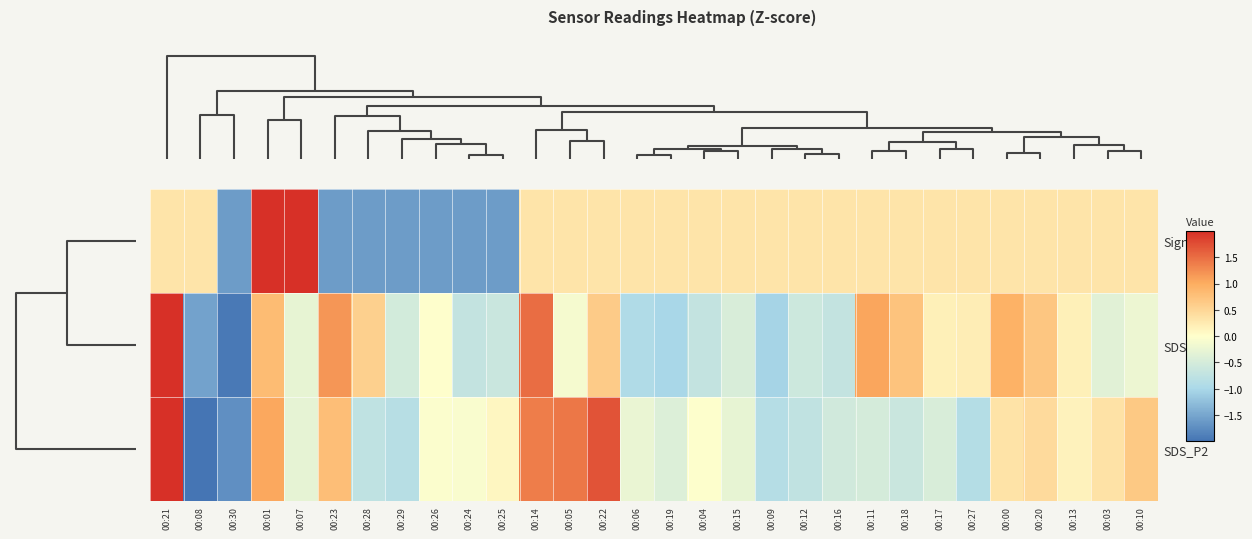

Reading left to right, list all the values displayed in this chart.

Signal: 00:21=0.3	00:08=0.3	00:30=-1.6	00:01=2.2	00:07=2.2	00:23=-1.6	00:28=-1.6	00:29=-1.6	00:26=-1.6	00:24=-1.6	00:25=-1.6	00:14=0.3	00:05=0.3	00:22=0.3	00:06=0.3	00:19=0.3	00:04=0.3	00:15=0.3	00:09=0.3	00:12=0.3	00:16=0.3	00:11=0.3	00:18=0.3	00:17=0.3	00:27=0.3	00:00=0.3	00:20=0.3	00:13=0.3	00:03=0.3	00:10=0.3
SDS_P1: 00:21=3.1	00:08=-1.5	00:30=-1.9	00:01=0.8	00:07=-0.3	00:23=1.2	00:28=0.6	00:29=-0.5	00:26=-0.0	00:24=-0.7	00:25=-0.6	00:14=1.5	00:05=-0.1	00:22=0.6	00:06=-0.9	00:19=-1.0	00:04=-0.7	00:15=-0.5	00:09=-1.0	00:12=-0.6	00:16=-0.7	00:11=1.0	00:18=0.7	00:17=0.2	00:27=0.2	00:00=0.9	00:20=0.7	00:13=0.2	00:03=-0.3	00:10=-0.2
SDS_P2: 00:21=2.9	00:08=-2.0	00:30=-1.7	00:01=1.0	00:07=-0.3	00:23=0.8	00:28=-0.8	00:29=-0.8	00:26=-0.0	00:24=-0.1	00:25=0.1	00:14=1.4	00:05=1.4	00:22=1.7	00:06=-0.2	00:19=-0.4	00:04=-0.0	00:15=-0.3	00:09=-0.9	00:12=-0.7	00:16=-0.6	00:11=-0.5	00:18=-0.6	00:17=-0.5	00:27=-0.9	00:00=0.3	00:20=0.5	00:13=0.1	00:03=0.4	00:10=0.7